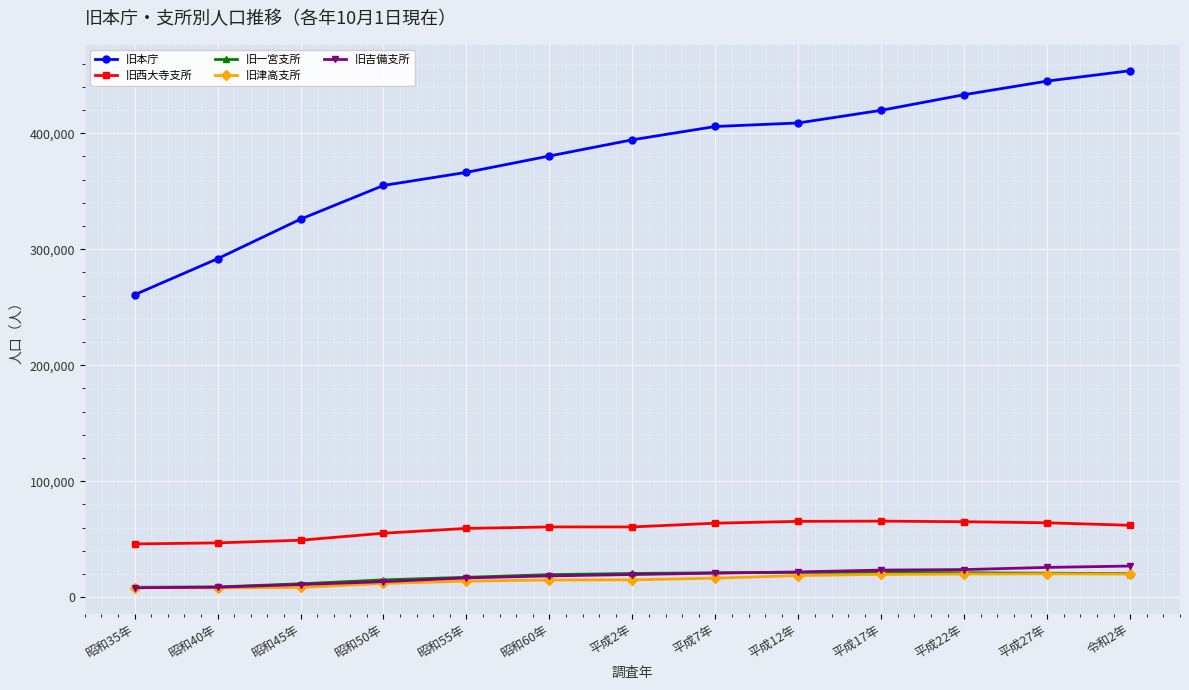

What is the maximum value for 旧津高支所?

20193